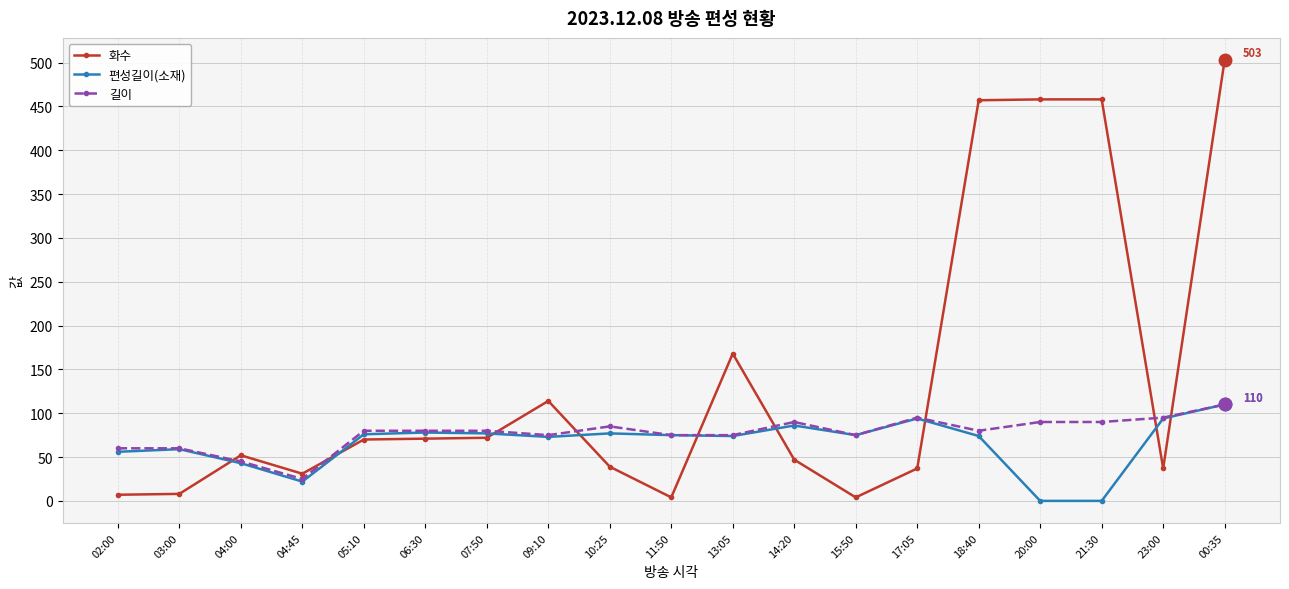

List the series in order of their overall mean, lowest first.

편성길이(소재), 길이, 화수